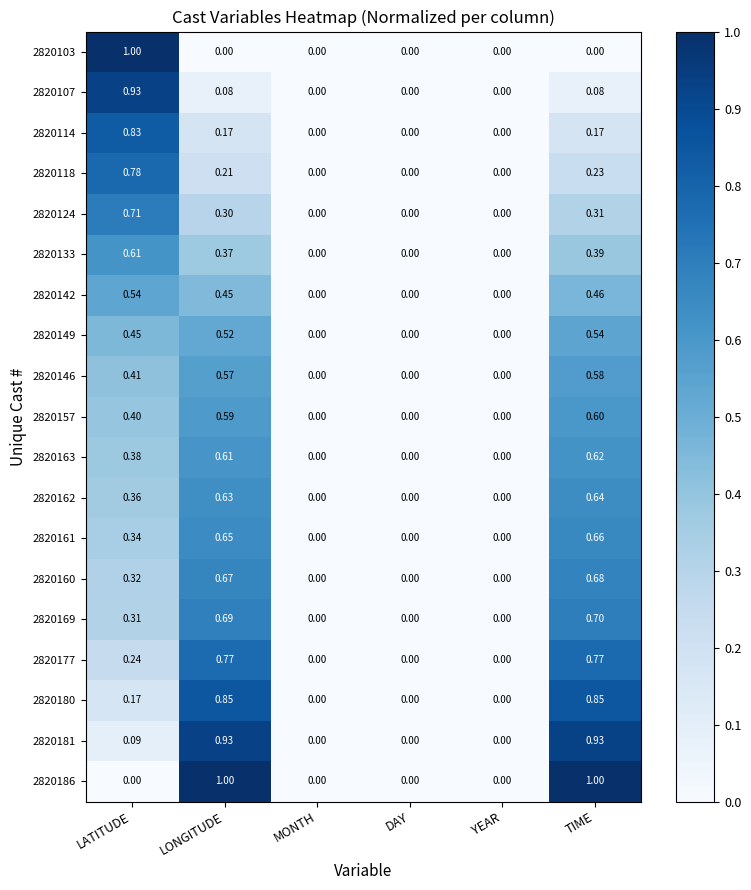

How many positive values does the 2820103 series have?

1